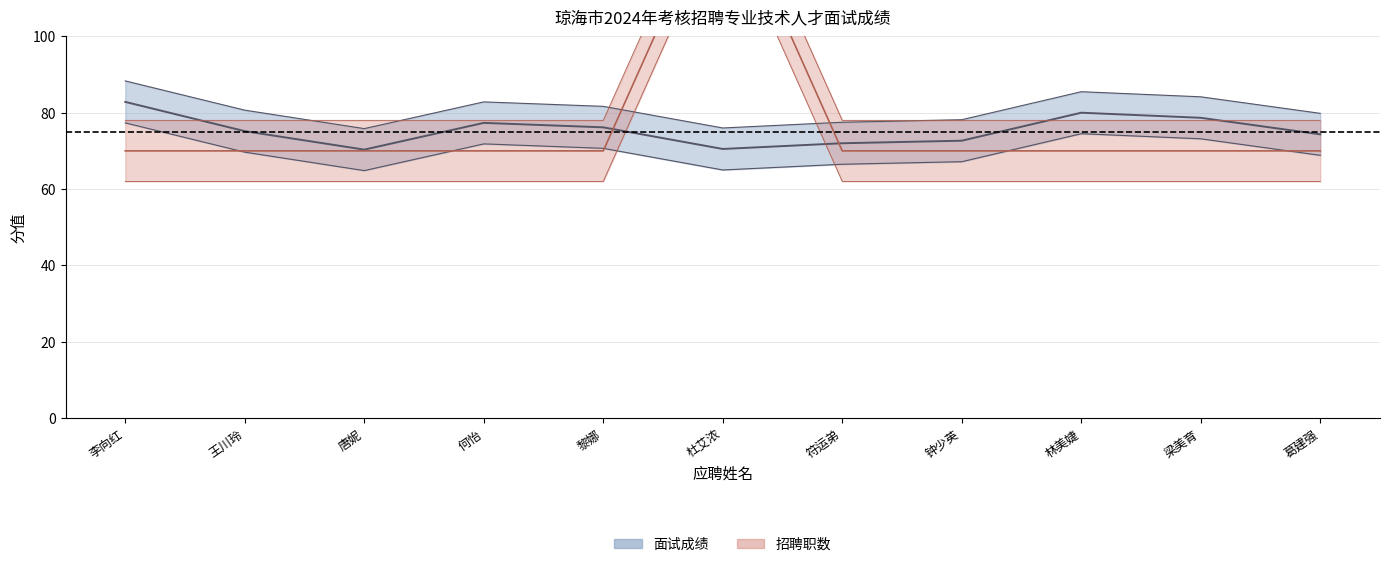

Is it true that 招聘职数 equals 44.6 at 梁美育?

False